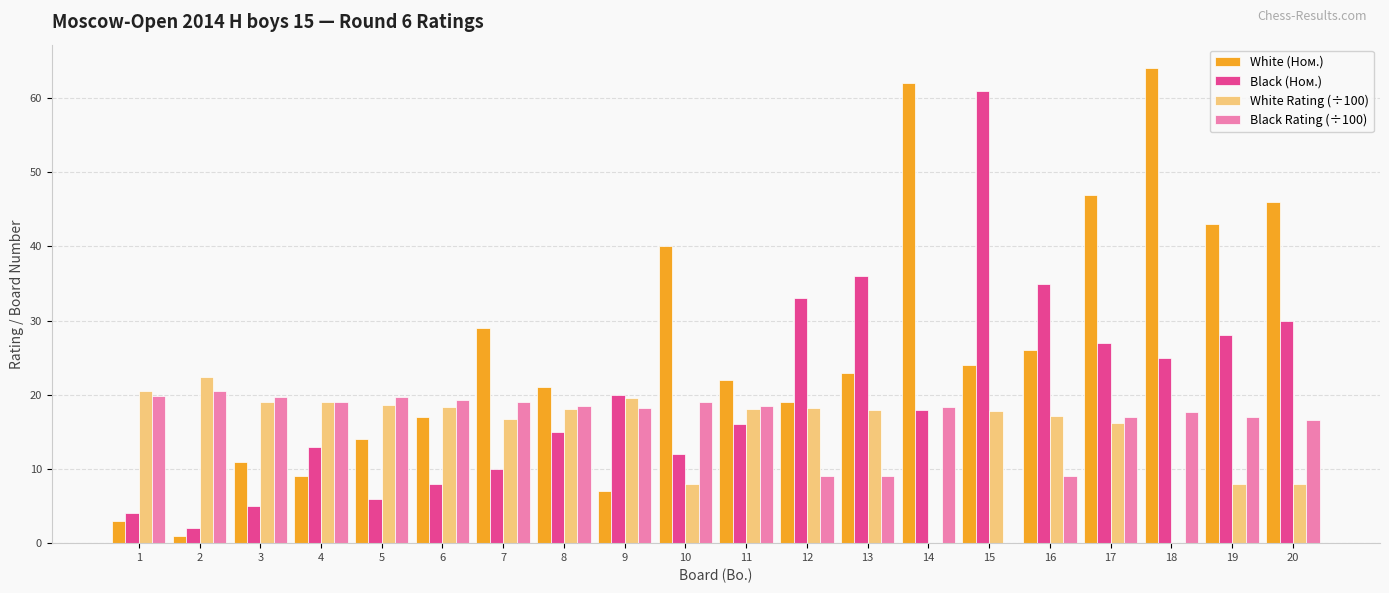

Is the value of White (Ном.) at 12 greater than the value of Black Rating (÷100) at 13?

Yes